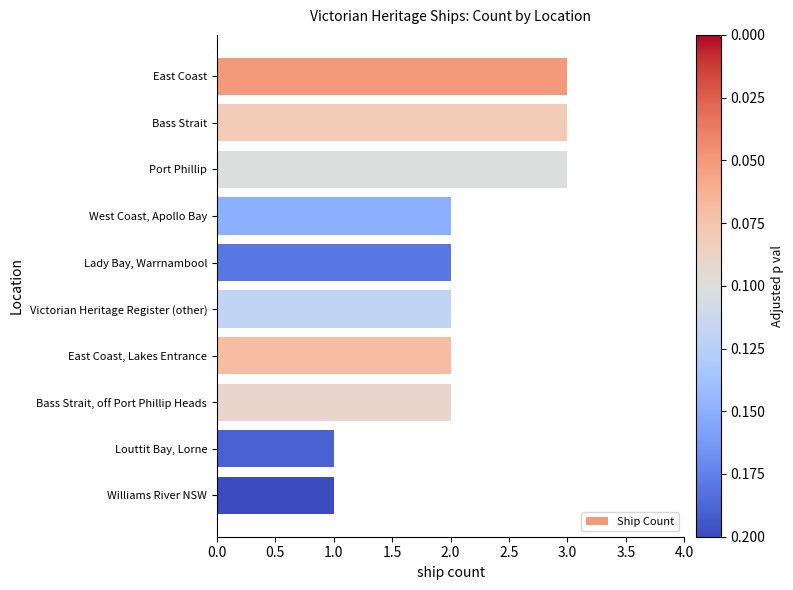

What is the ratio of the value at Williams River NSW to the value at Louttit Bay, Lorne?

1.0